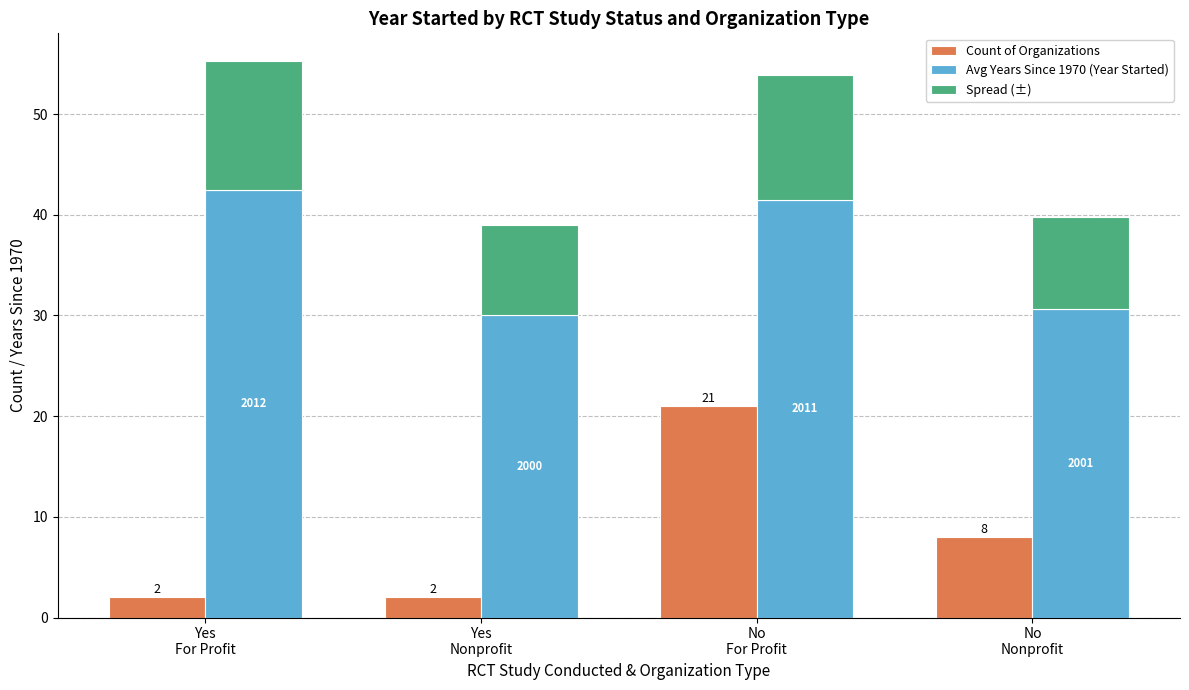

What are all the series names shown in the legend?

Count of Organizations, Avg Years Since 1970 (Year Started), Spread (±)